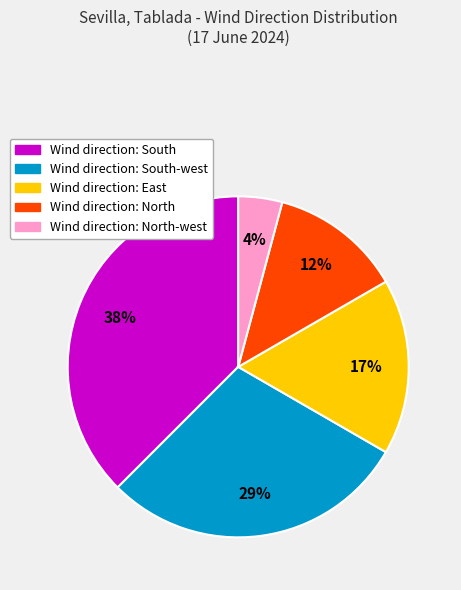

To the nearest percent, what is the average slice percentage?

20%